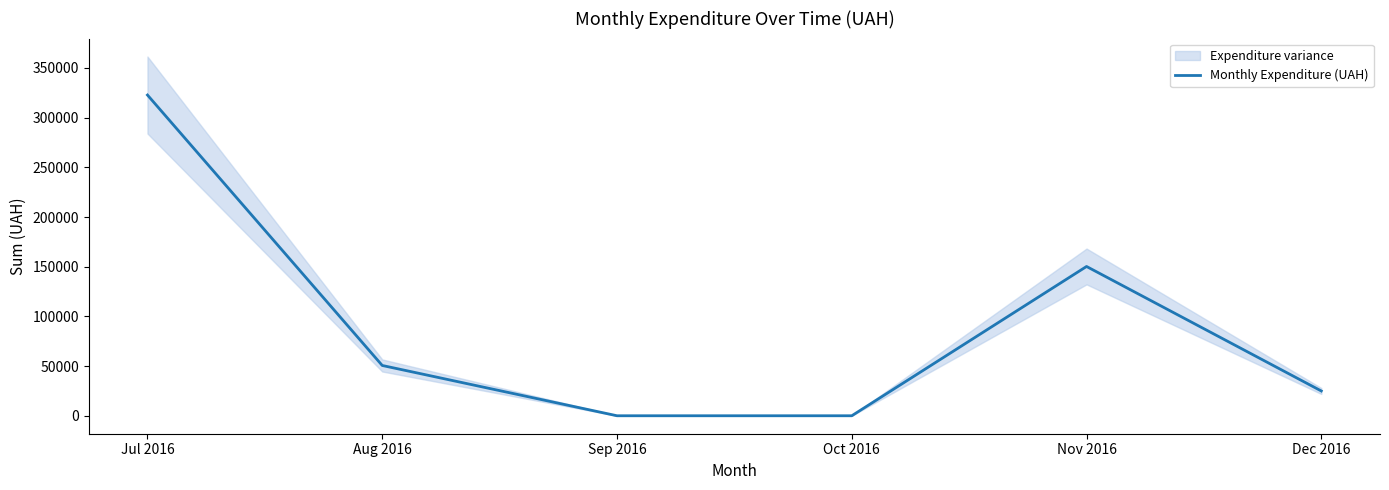

At which category does the chart reach its peak across all series?

Jul 2016